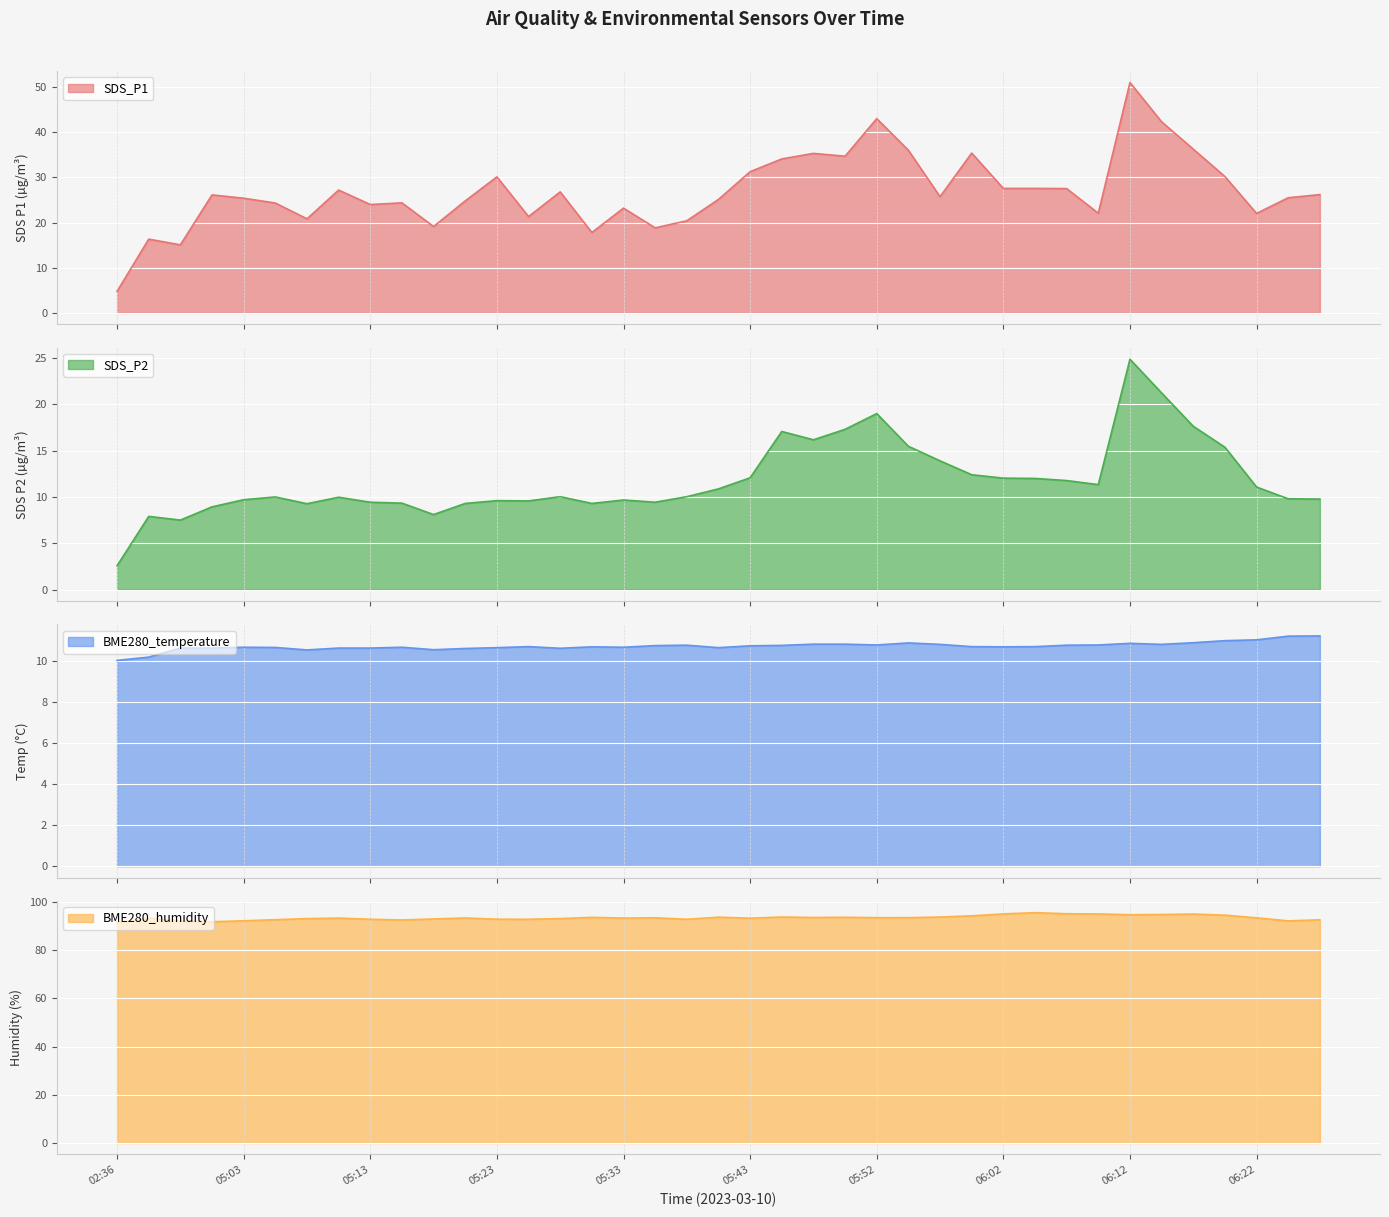

True or false: BME280_humidity and SDS_P1 intersect in this chart.

False